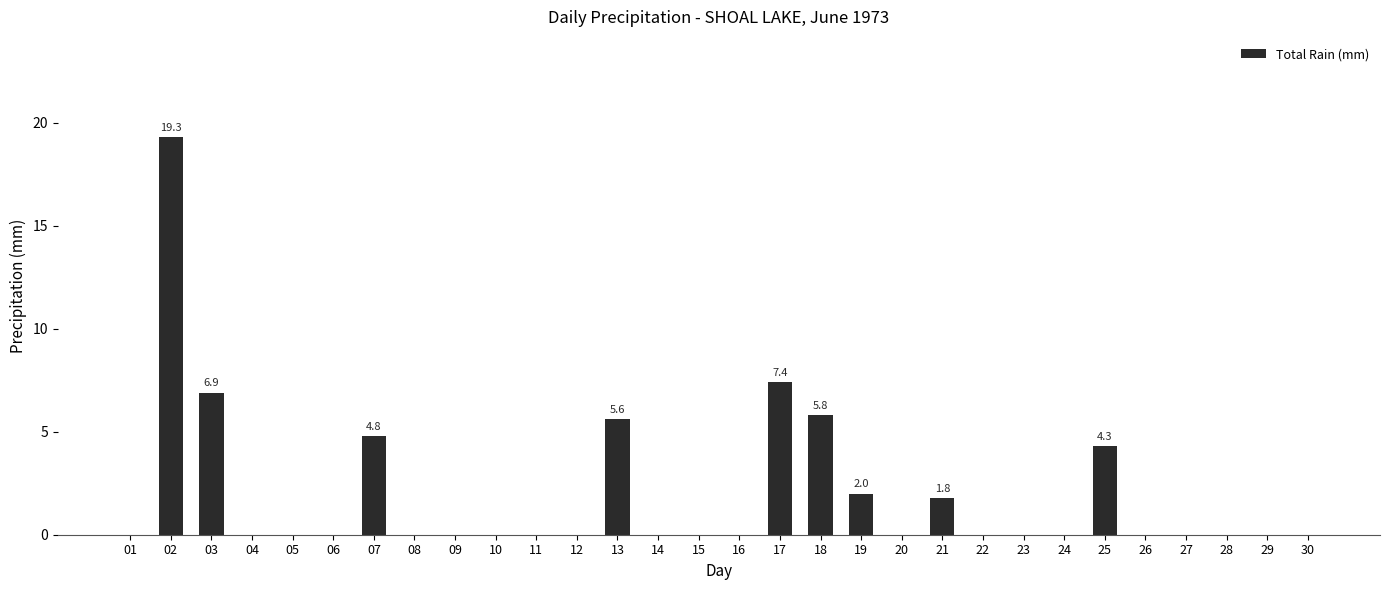

Between 15 and 17, which is larger?

17